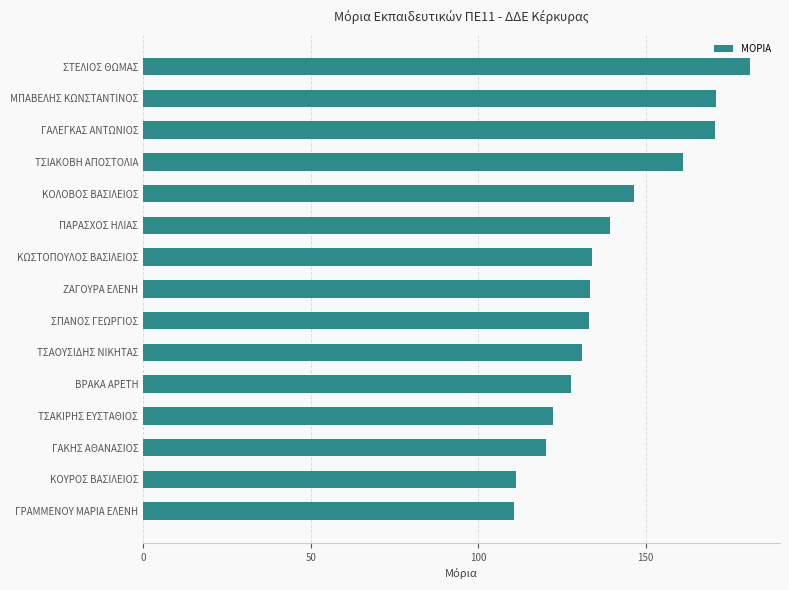

What is the average value?

139.6